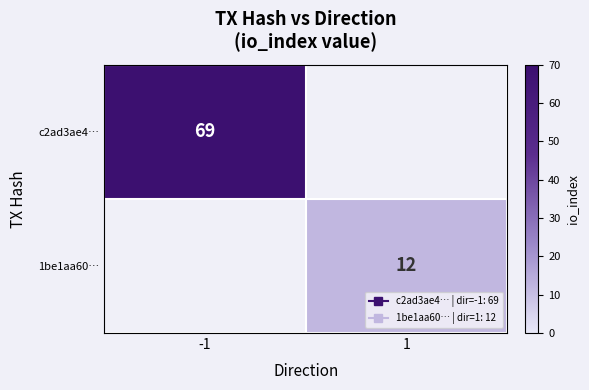

Which series has the largest range (max minus min)?

c2ad3ae4…